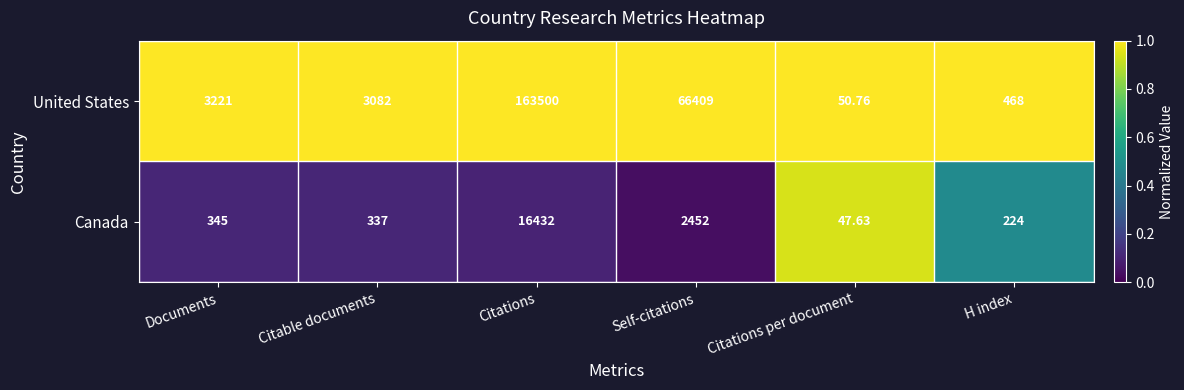

What is the total value across all series at Citations?

179932.0